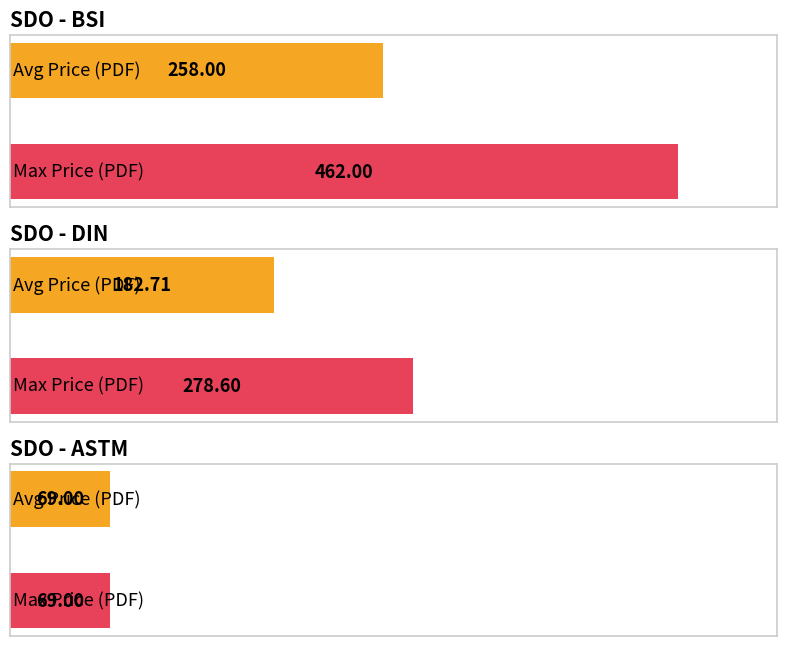

Rank the series at BSI from highest to lowest value.

Max Price (PDF), Avg Price (PDF)